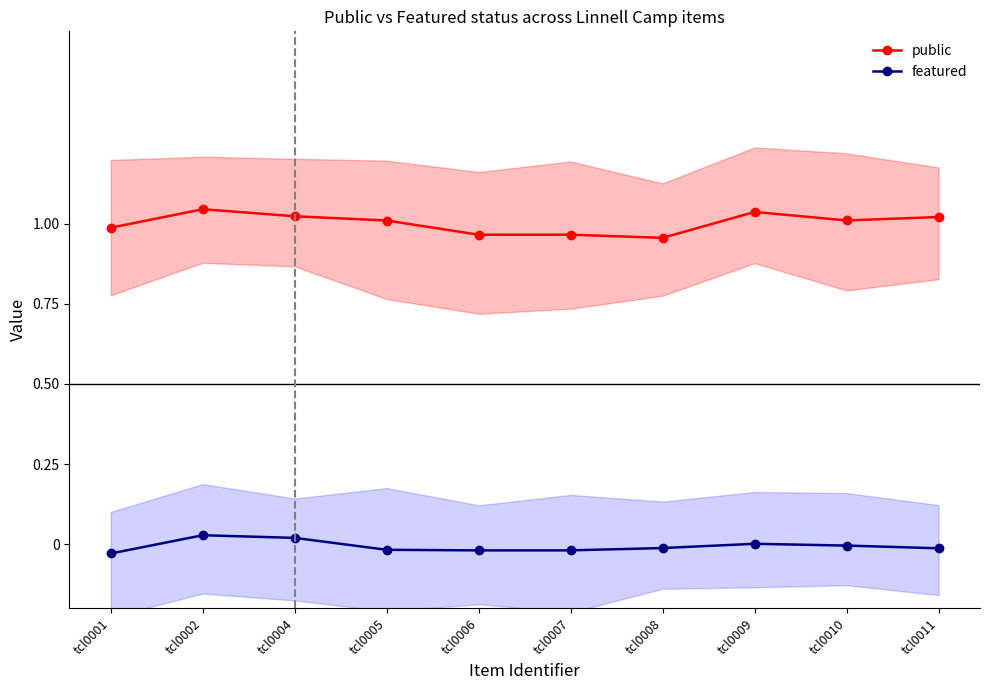

Which has a higher value, tcl0011 or tcl0001?

tcl0011